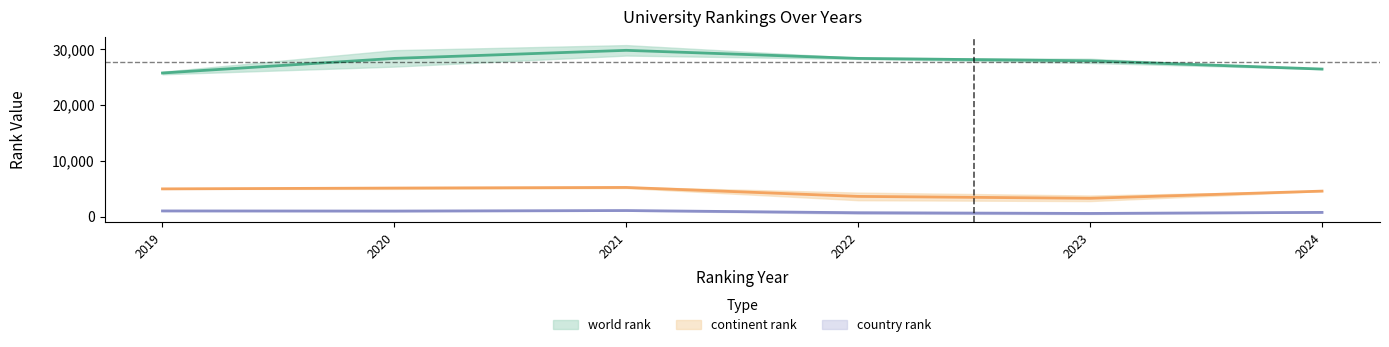

Read the country rank value at 2023, to the nearest 50.

800